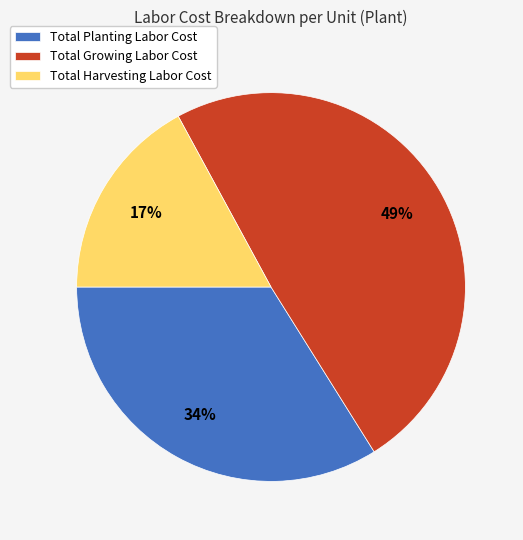

Does any single category account for the majority?

No